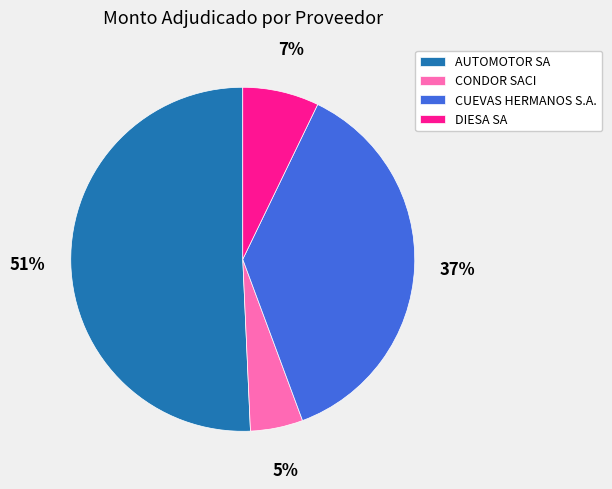

Which has a higher value, AUTOMOTOR SA or DIESA SA?

AUTOMOTOR SA